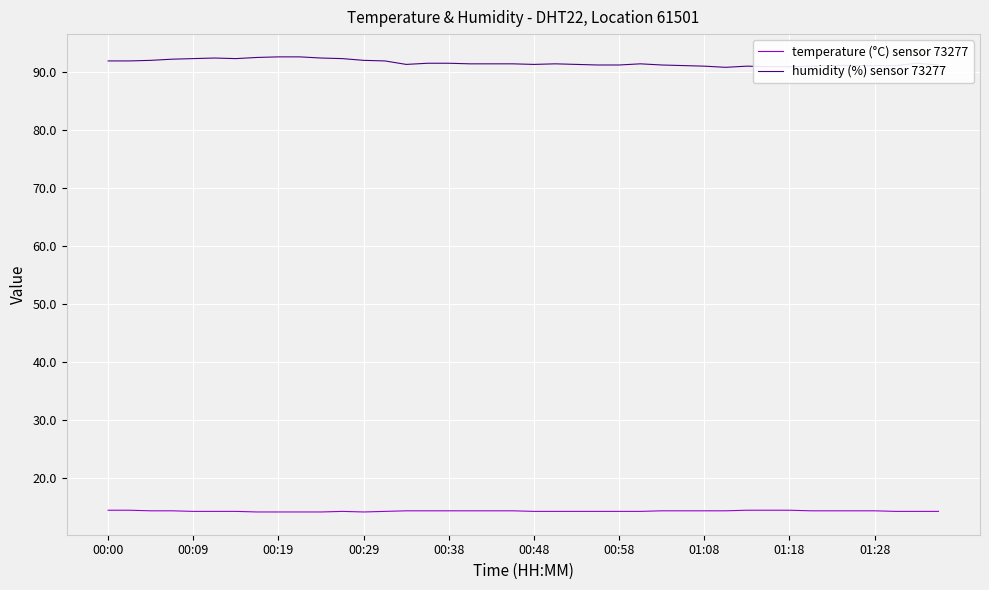

Rank the series by their average value, from lowest to highest.

temperature (°C) sensor 73277, humidity (%) sensor 73277